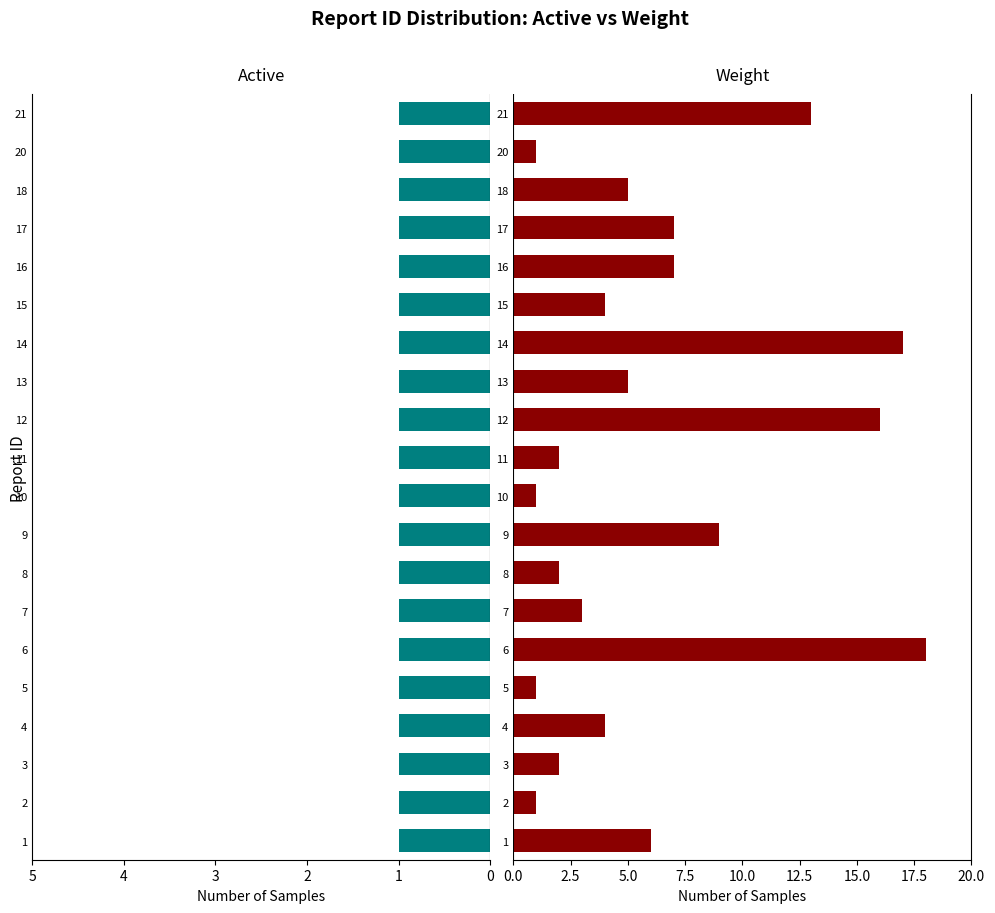

At how many categories does at least one series exceed 13?

3